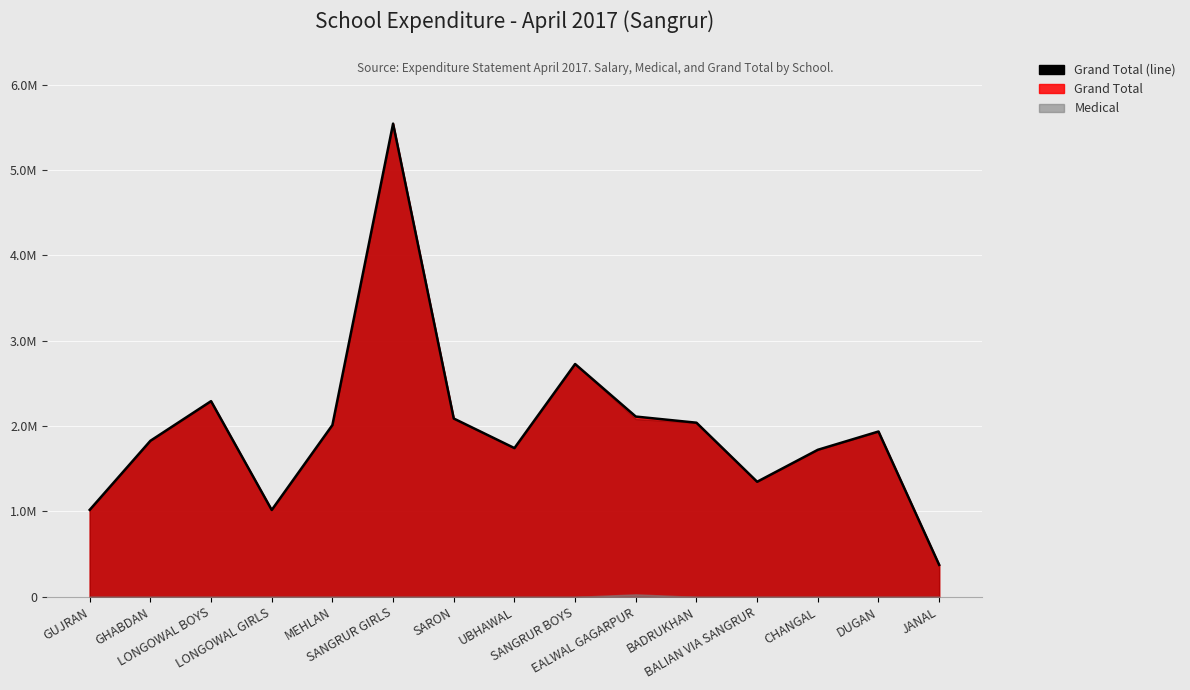

How many data points does each series have?

15